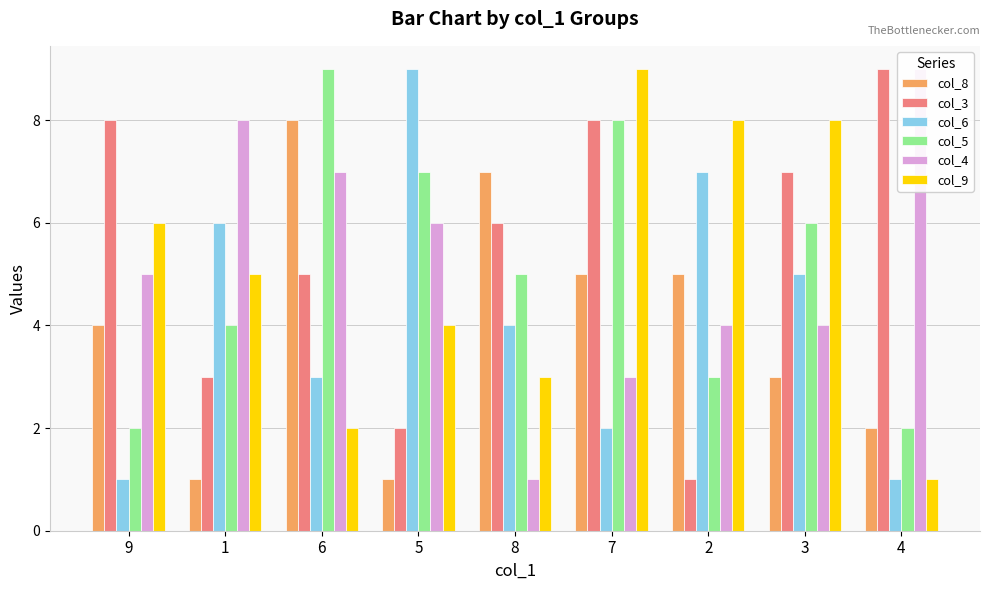

What is the sum of all col_3 values?

49